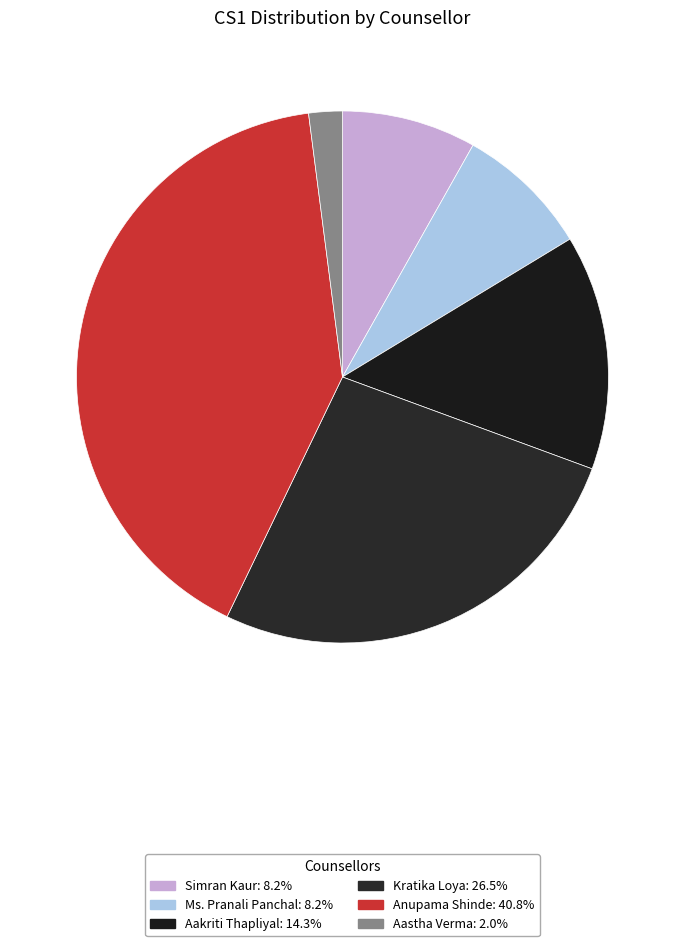

Rank the categories by value from highest to lowest.

Anupama Shinde, Kratika Loya, Aakriti Thapliyal, Simran Kaur, Ms. Pranali Panchal, Aastha Verma